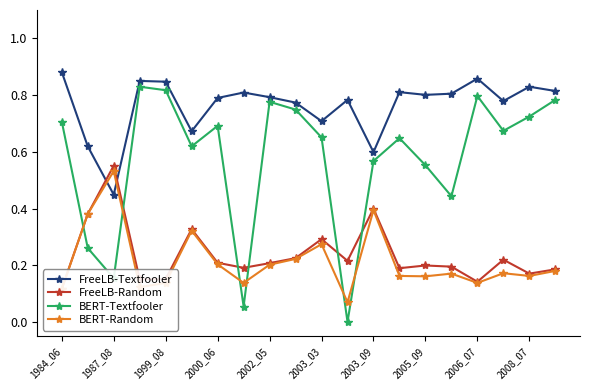

True or false: BERT-Textfooler and BERT-Random intersect in this chart.

True